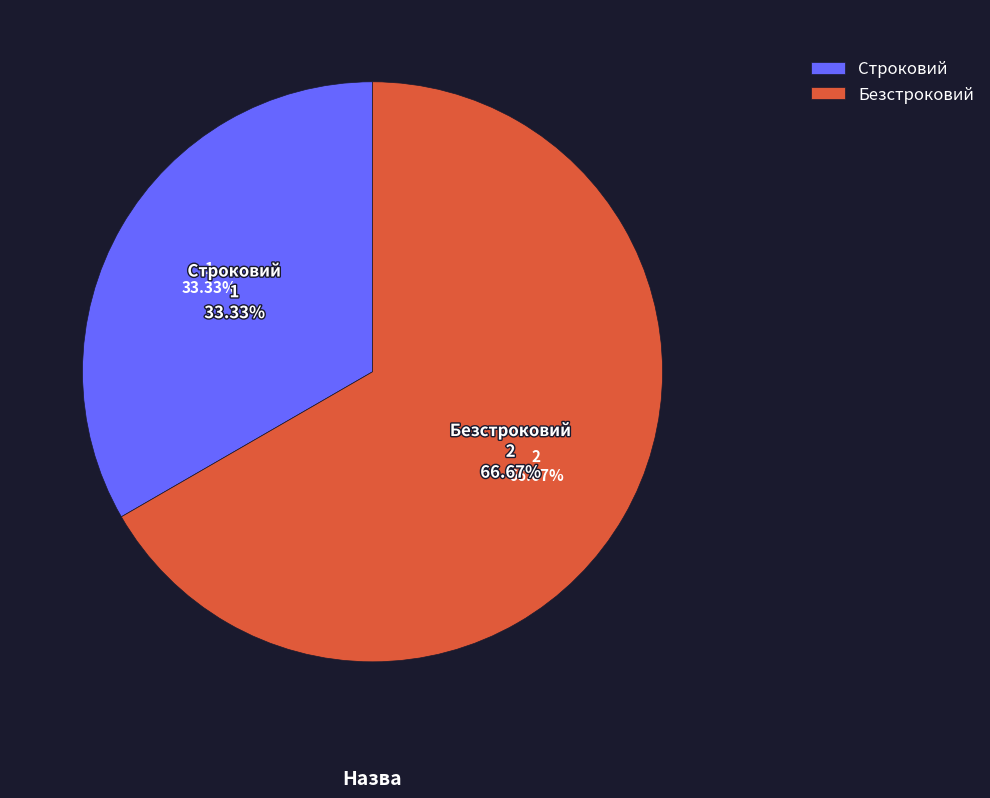

To the nearest percent, what is the average slice percentage?

50%